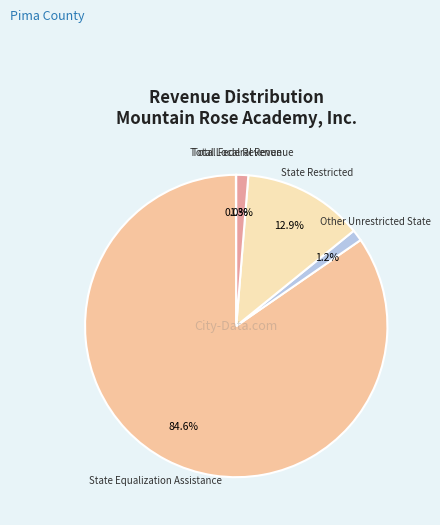

To the nearest percent, what is the average slice percentage?

20%